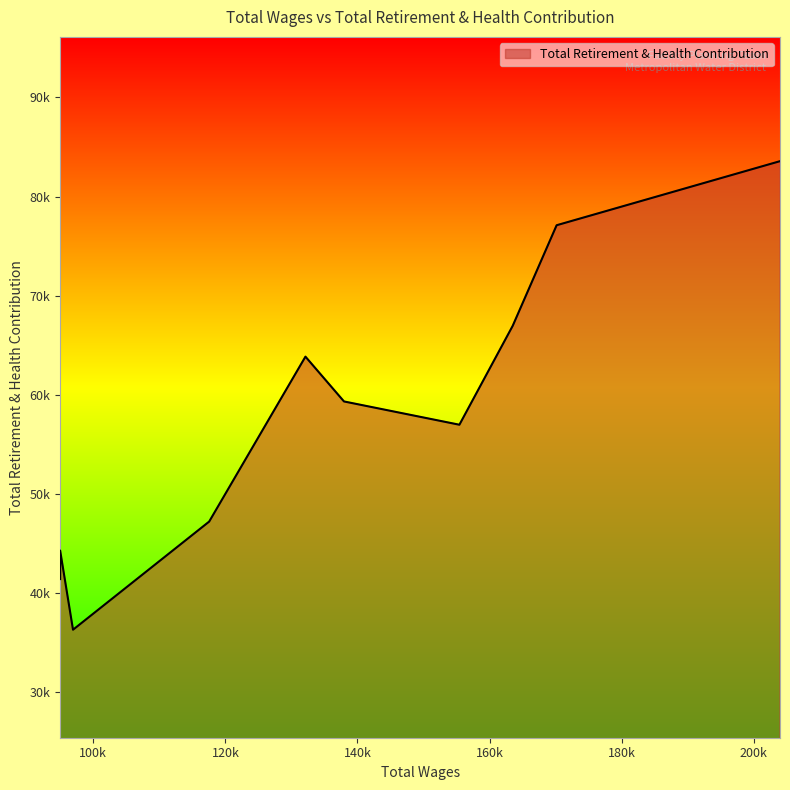

What is the average value?

57711